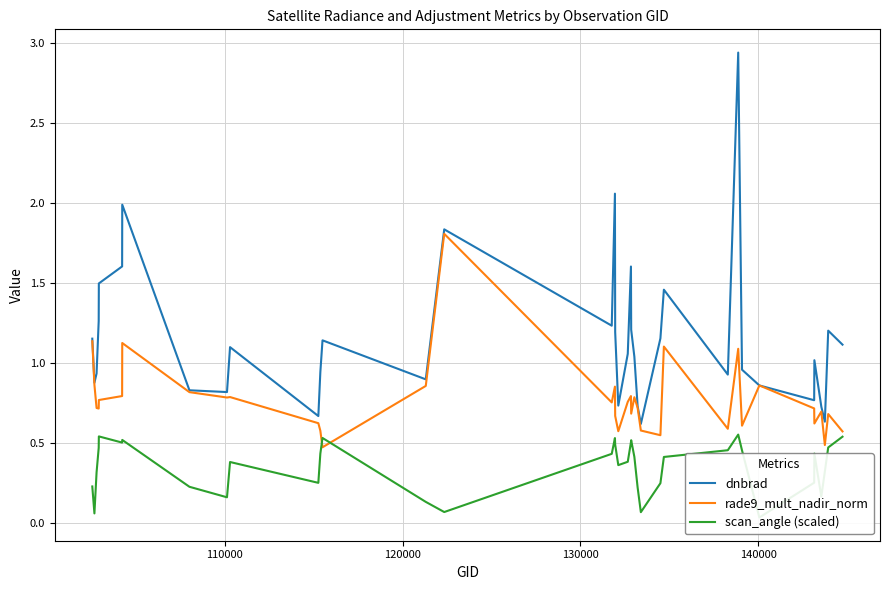

Reading right to left, extract all data points from this chart.

dnbrad: 1.1	1.2	0.6	0.7	1.0	0.8	0.9	1.0	2.9	0.9	1.5	1.2	0.6	0.7	1.0	1.2	1.6	1.1	0.7	1.2	2.1	1.2	1.8	0.9	1.1	0.9	0.7	1.1	0.8	0.8	2.0	1.6	1.5	1.3	0.9	0.9	1.2
rade9_mult_nadir_norm: 0.6	0.7	0.5	0.7	0.6	0.7	0.9	0.6	1.1	0.6	1.1	0.5	0.6	0.7	0.8	0.7	0.8	0.8	0.6	0.7	0.9	0.8	1.8	0.9	0.5	0.6	0.6	0.8	0.8	0.8	1.1	0.8	0.8	0.7	0.7	0.9	1.1
scan_angle (scaled): 0.5	0.5	0.3	0.2	0.4	0.2	0.0	0.5	0.6	0.5	0.4	0.2	0.1	0.2	0.4	0.5	0.5	0.4	0.4	0.5	0.5	0.4	0.1	0.1	0.5	0.4	0.2	0.4	0.2	0.2	0.5	0.5	0.5	0.5	0.3	0.1	0.2